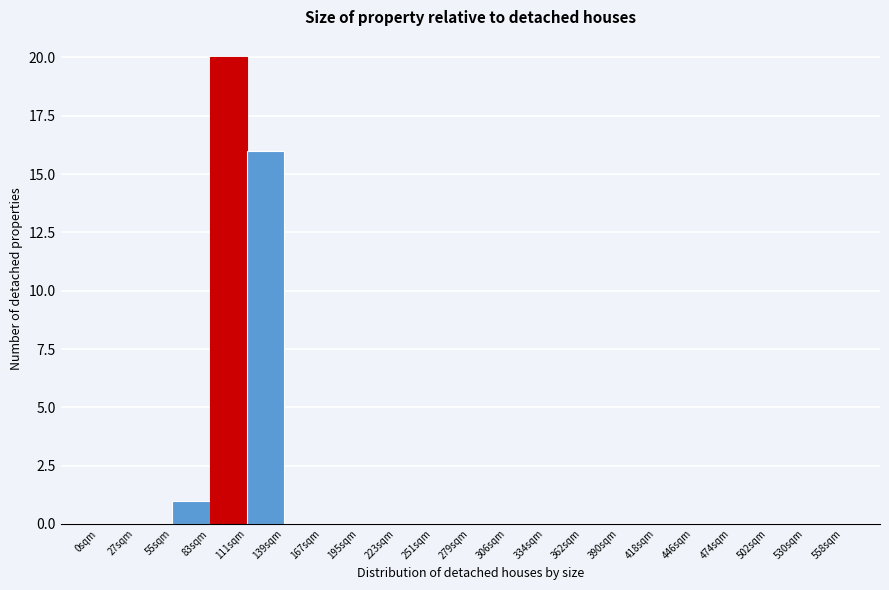

Over which range of the x-axis is the bar tallest?

85 to 110